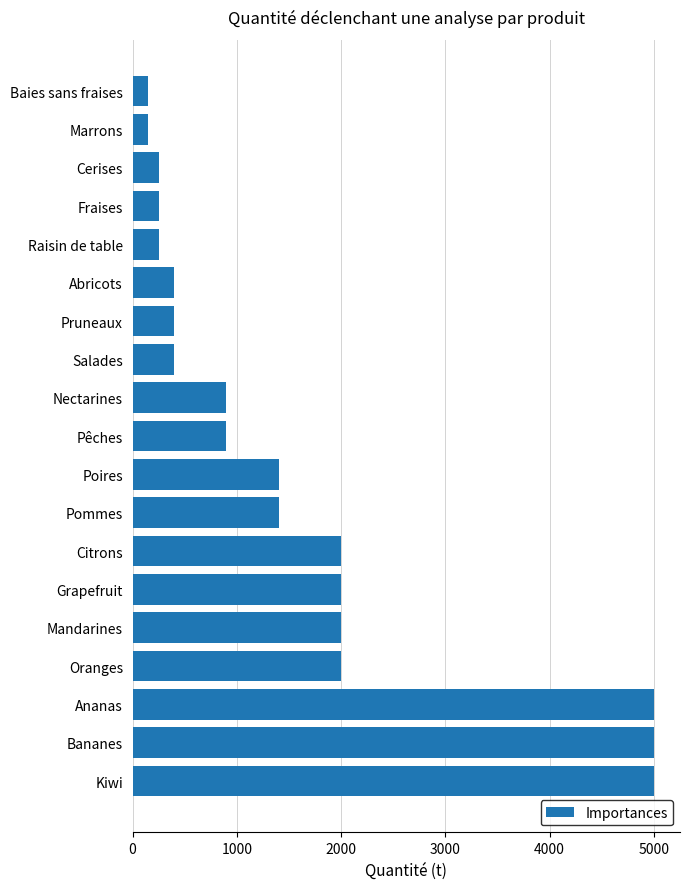

Reading top to bottom, what are all the values shown in this chart?

Baies sans fraises=150	Marrons=150	Cerises=250	Fraises=250	Raisin de table=250	Abricots=400	Pruneaux=400	Salades=400	Nectarines=900	Pêches=900	Poires=1400	Pommes=1400	Citrons=2000	Grapefruit=2000	Mandarines=2000	Oranges=2000	Ananas=5000	Bananes=5000	Kiwi=5000